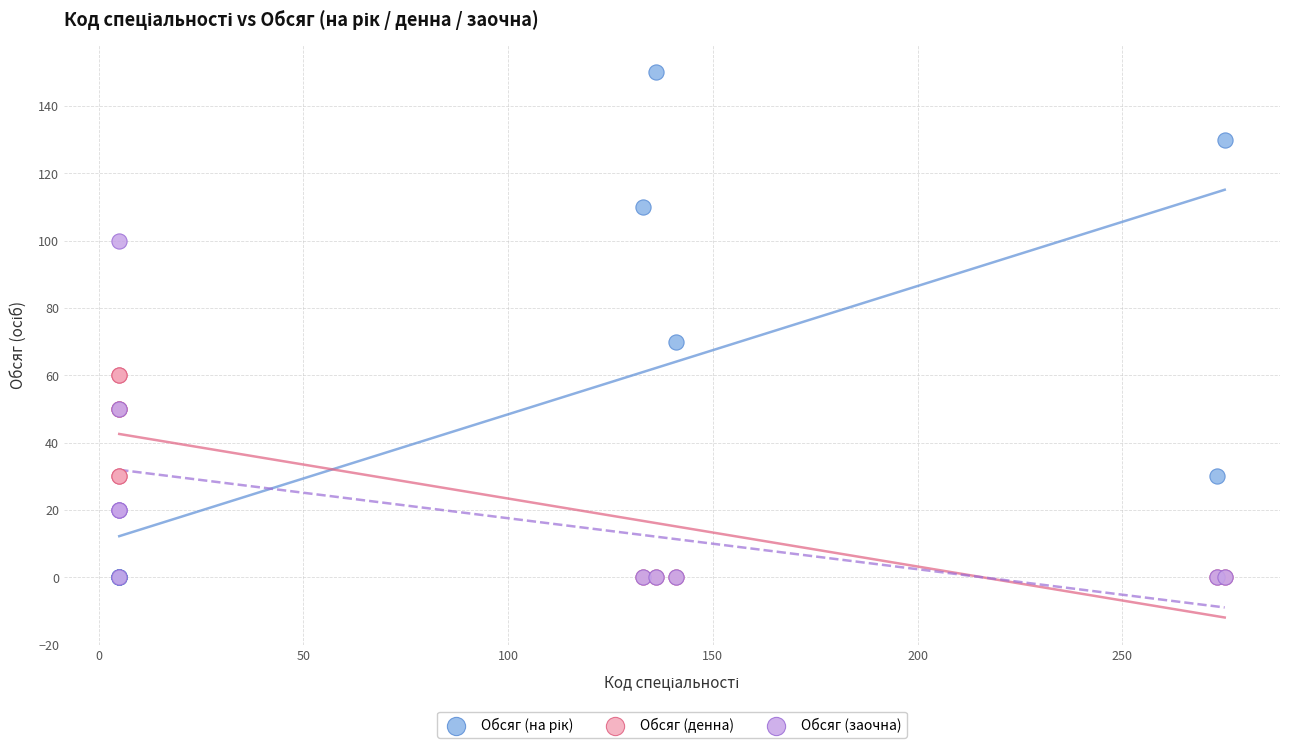

Across all series, what Y value is closest to 75?

70